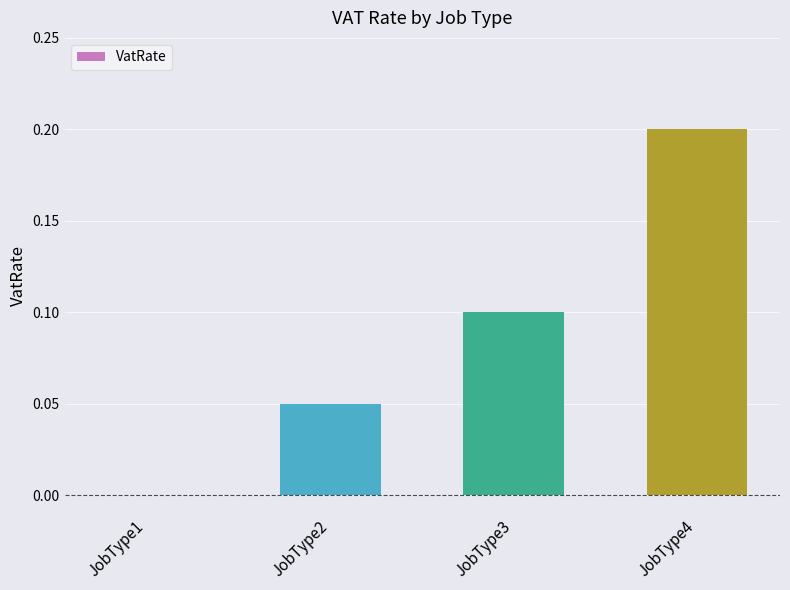

Count the number of data series in this chart.

1